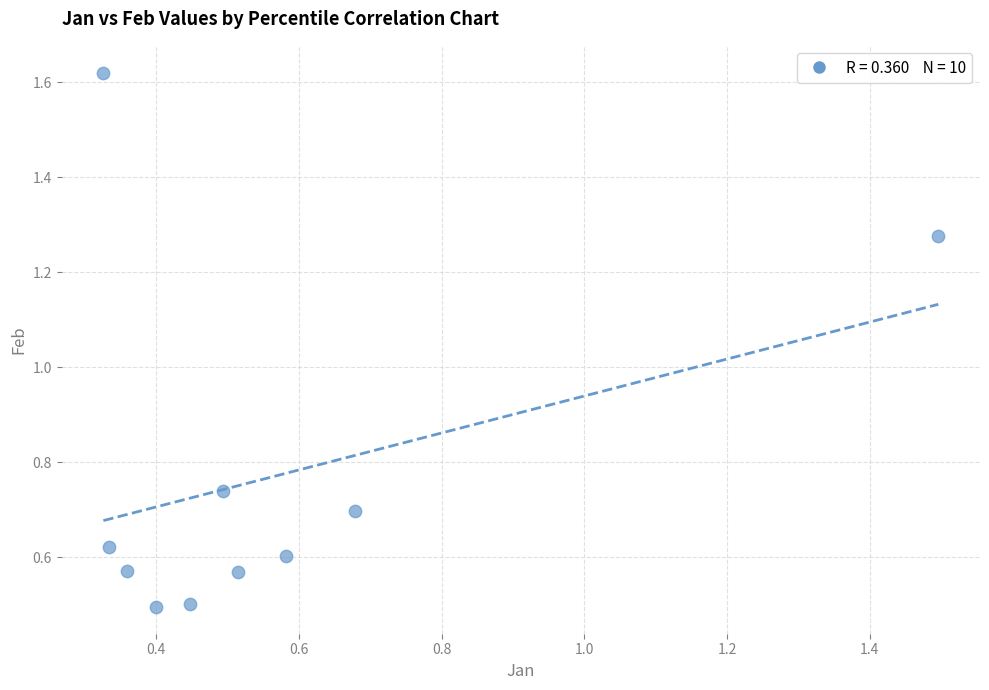

What is the range of Y values (max minus min)?

1.1